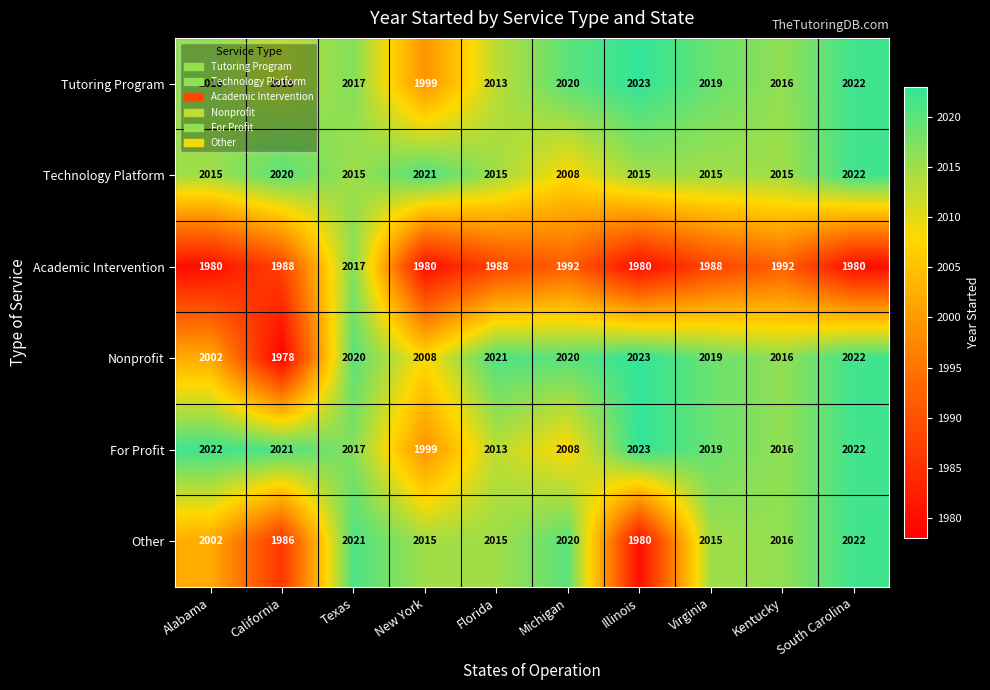

Which series has the widest spread of values?

Nonprofit